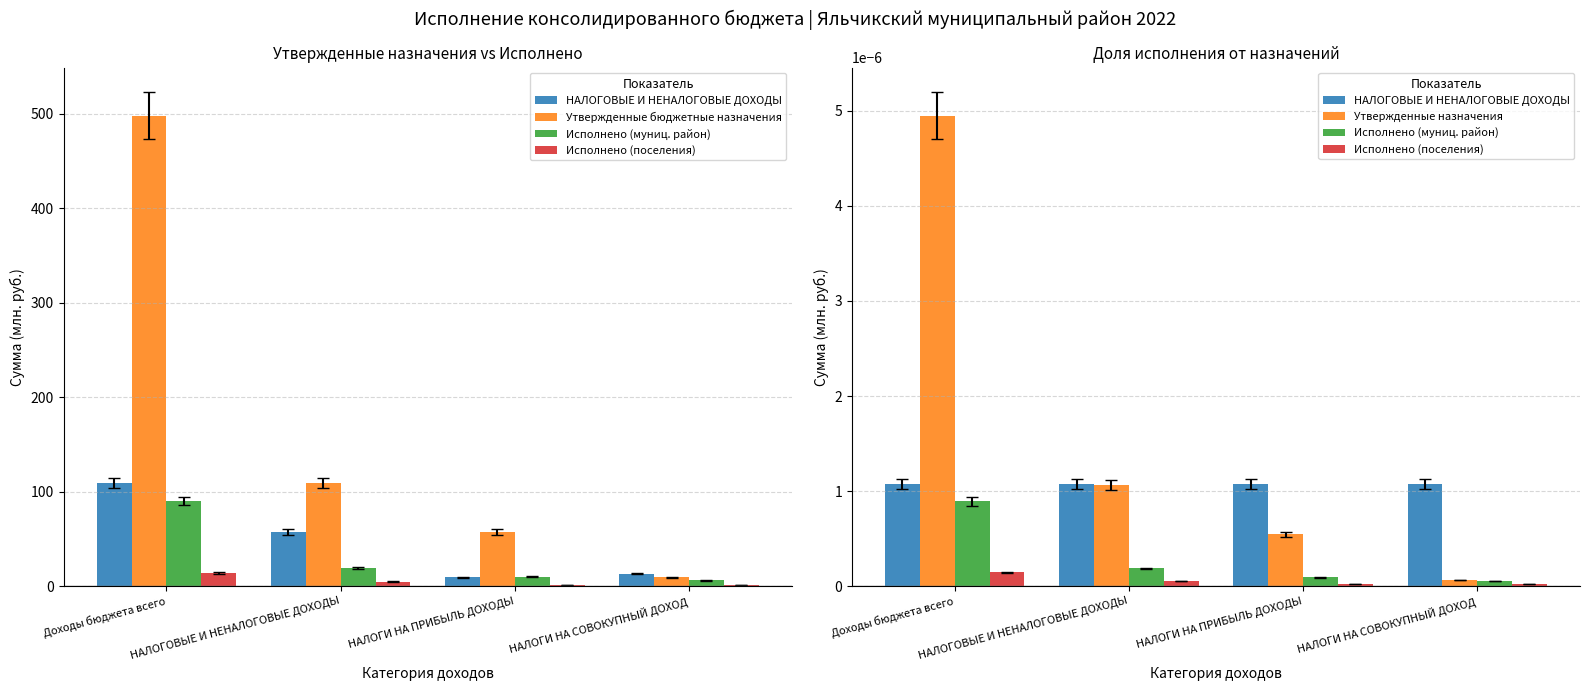

What is the label of the 1st bar from the left?

Доходы бюджета всего